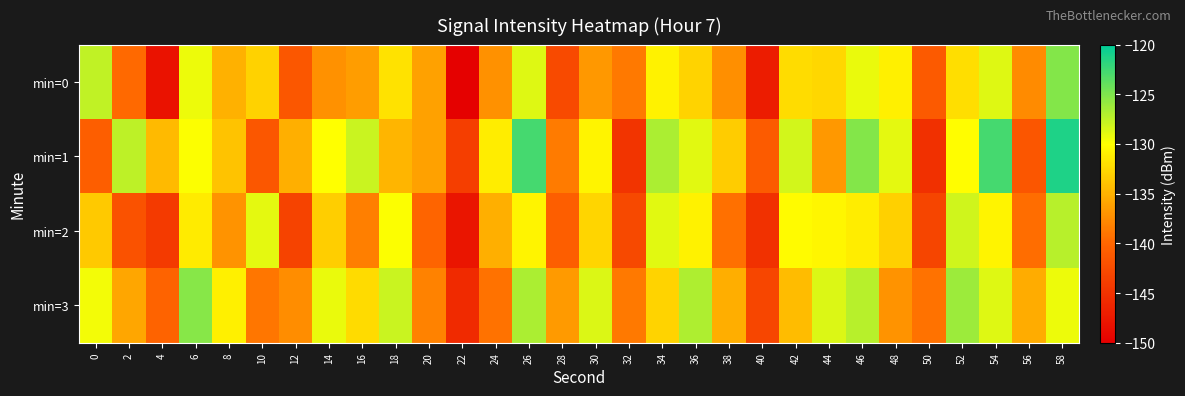

Between 52 and 10, which is larger?

52